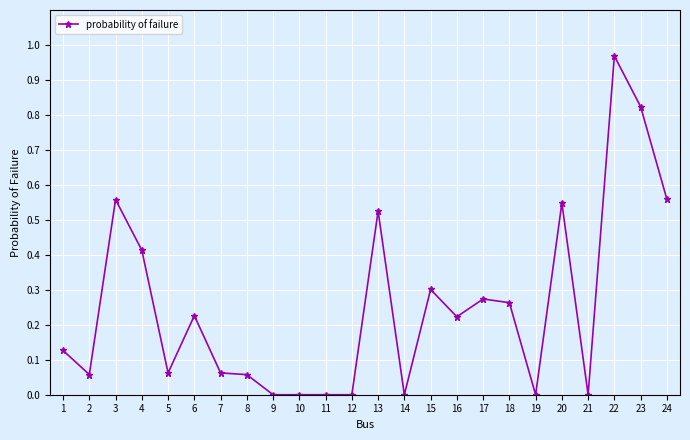

How many series are shown in this chart?

1